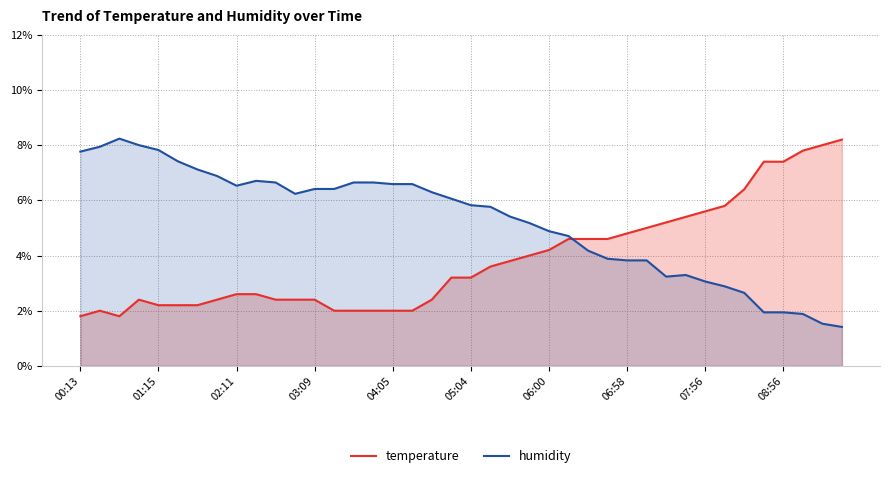

How many interior local peaks does the temperature series have?

2